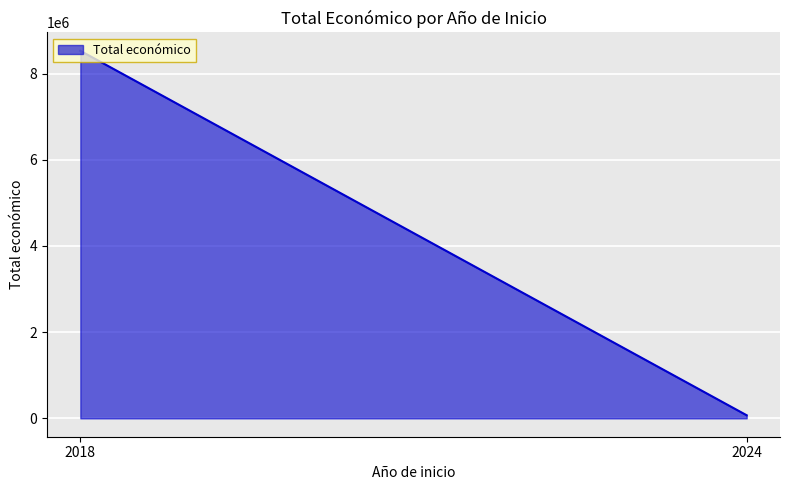

What is the maximum value shown in the chart?

8527844